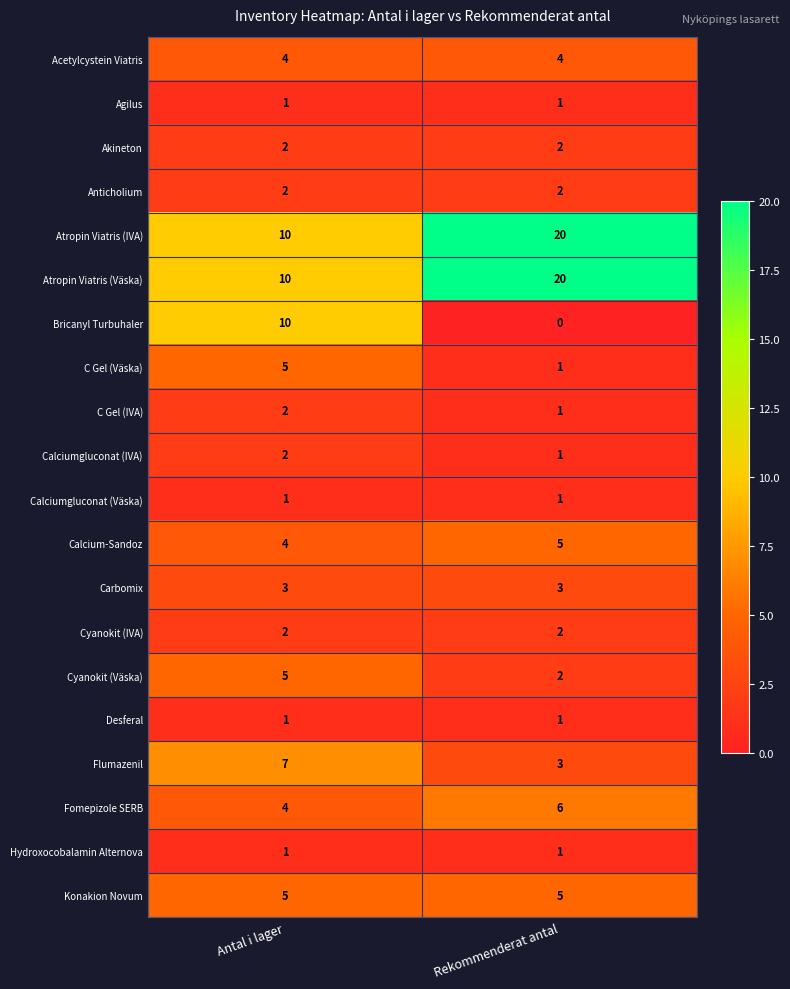

What is the sum of all Cyanokit (Väska) values?

7